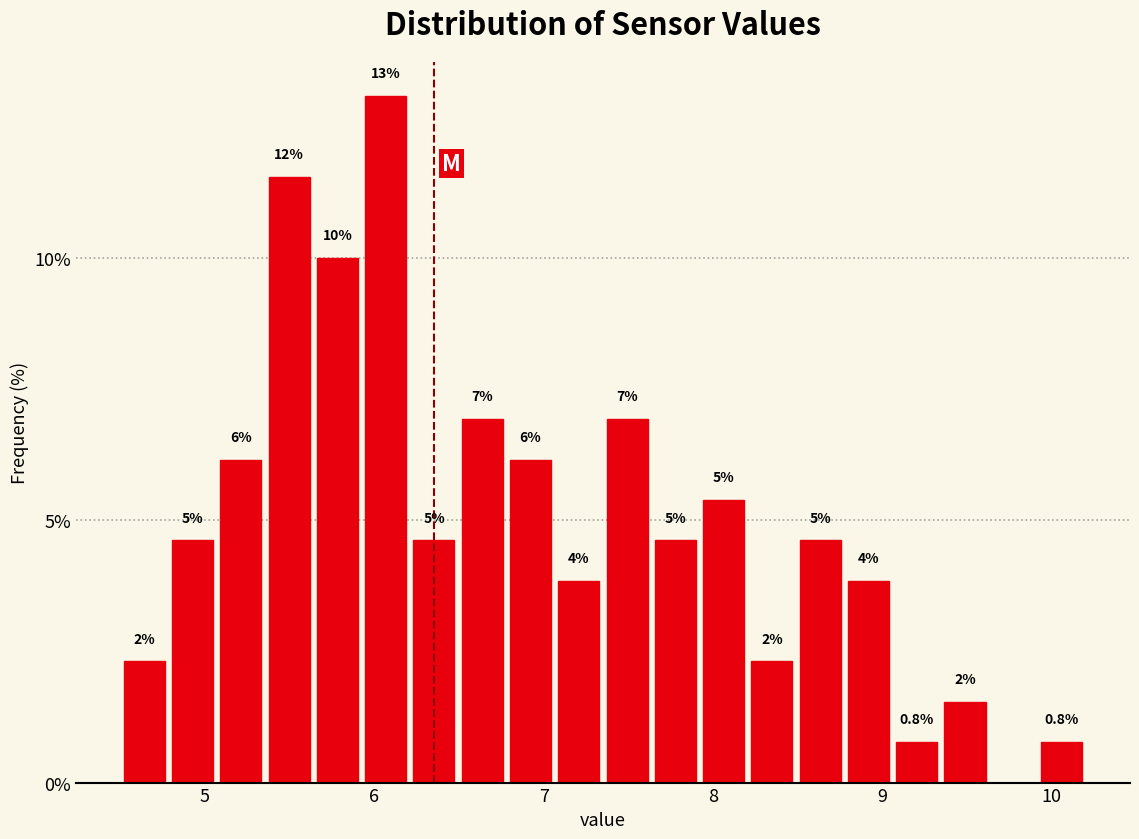

Read against the x-axis, roughly where is the centre of the tallest bar?

6.1